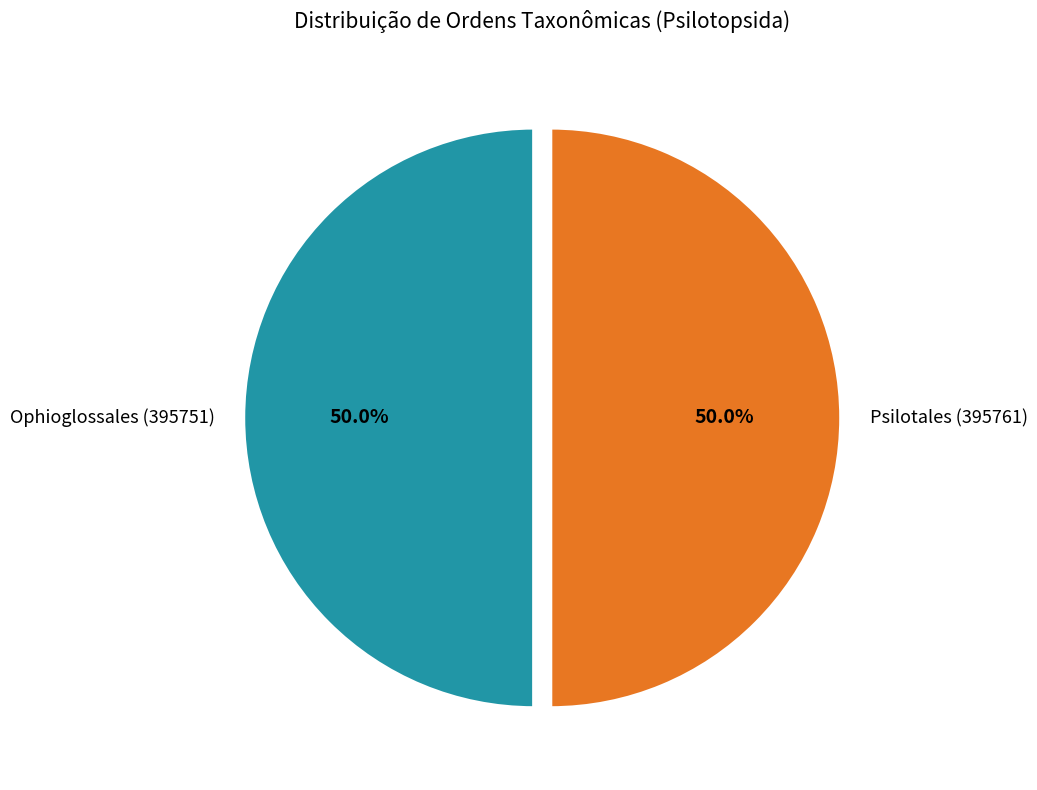

To the nearest percent, what is the combined percentage of Ophioglossales (395751) and Psilotales (395761)?

100%